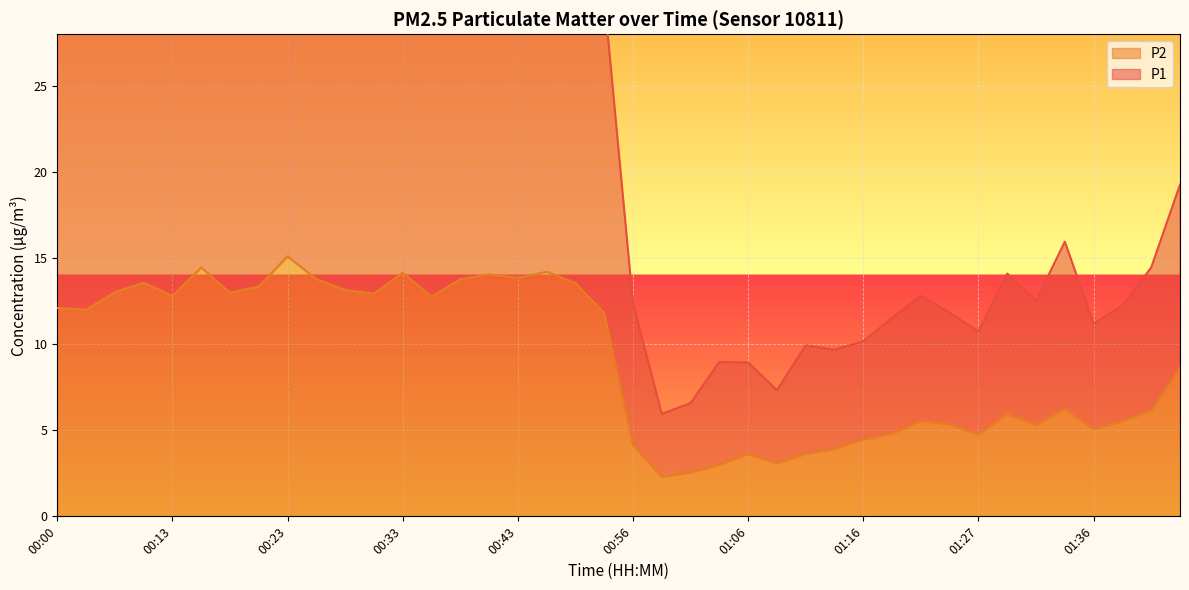

In P1, how many points are lower than both neighbors (excluding endpoints)?

10